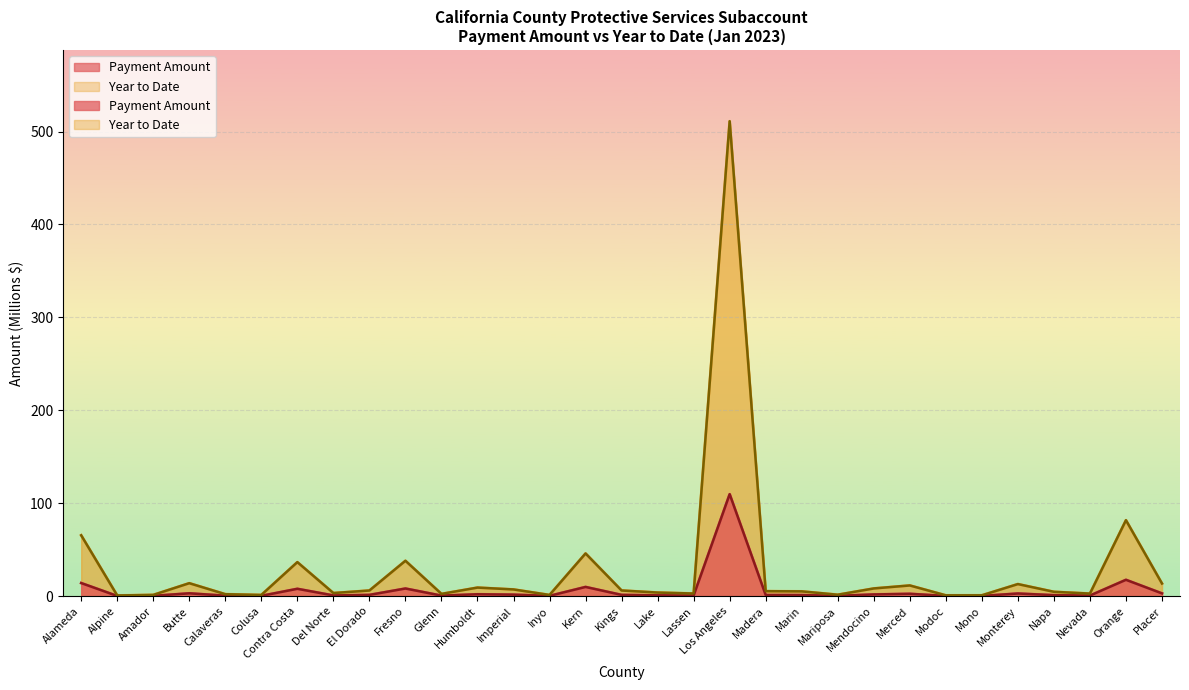

How many interior local peaks does the Year to Date series have?

9